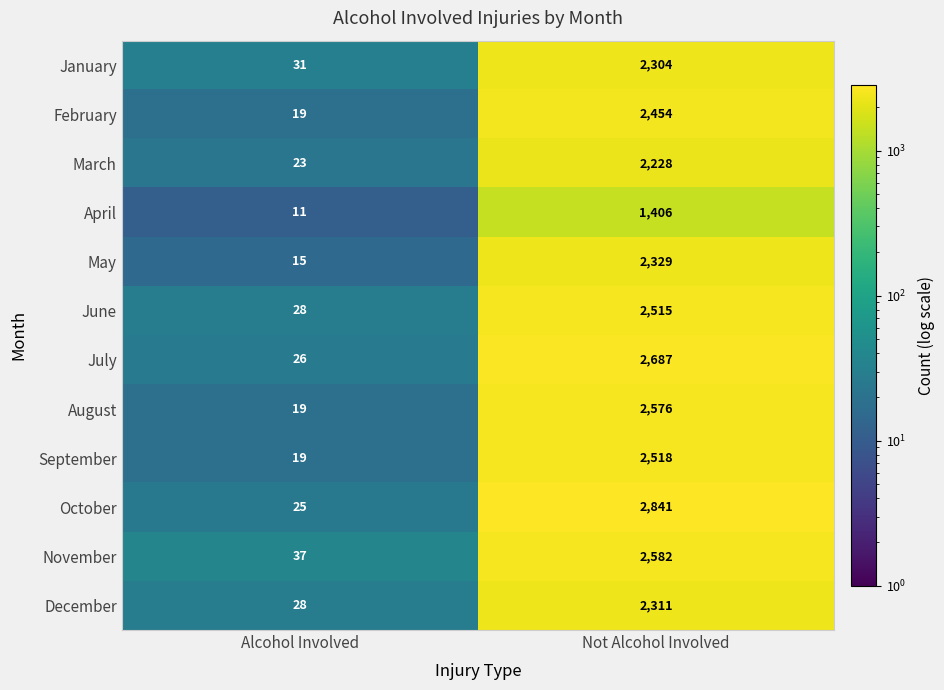

At which category is the sum across all series the highest?

Not Alcohol Involved